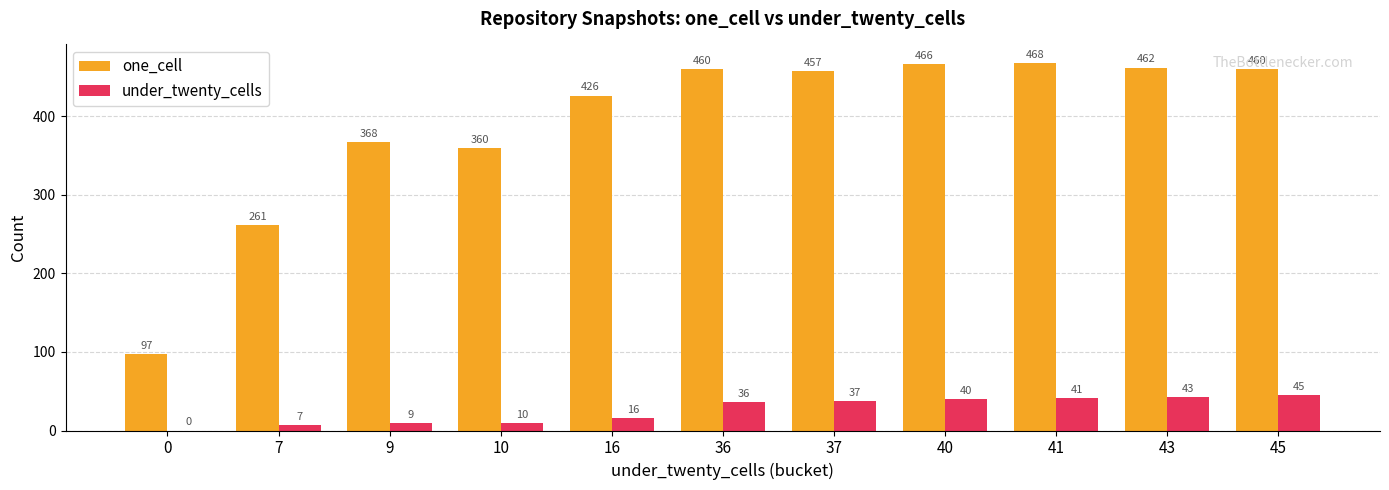

How many groups of bars are there?

11